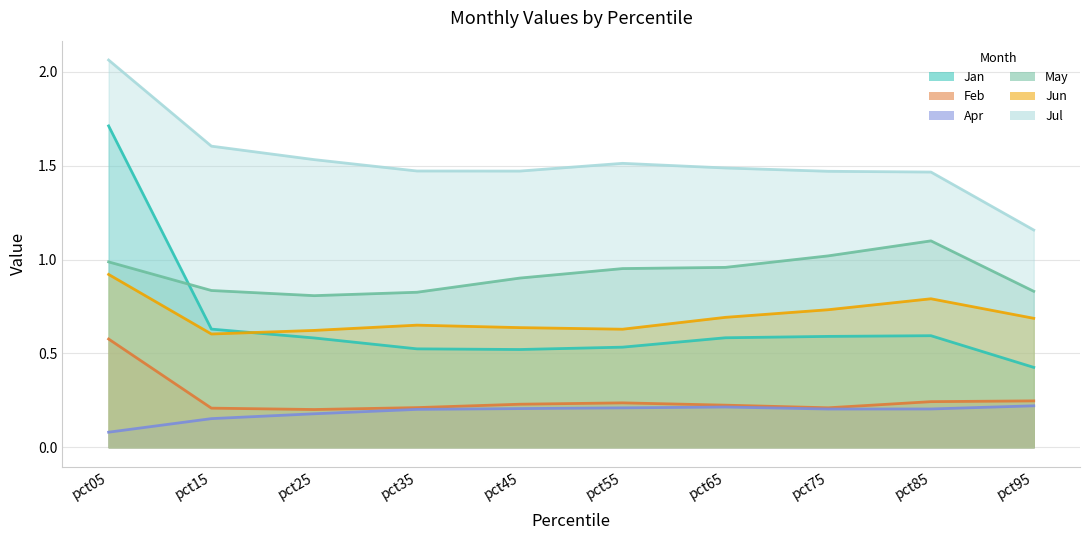

How many lines are shown in the chart?

6